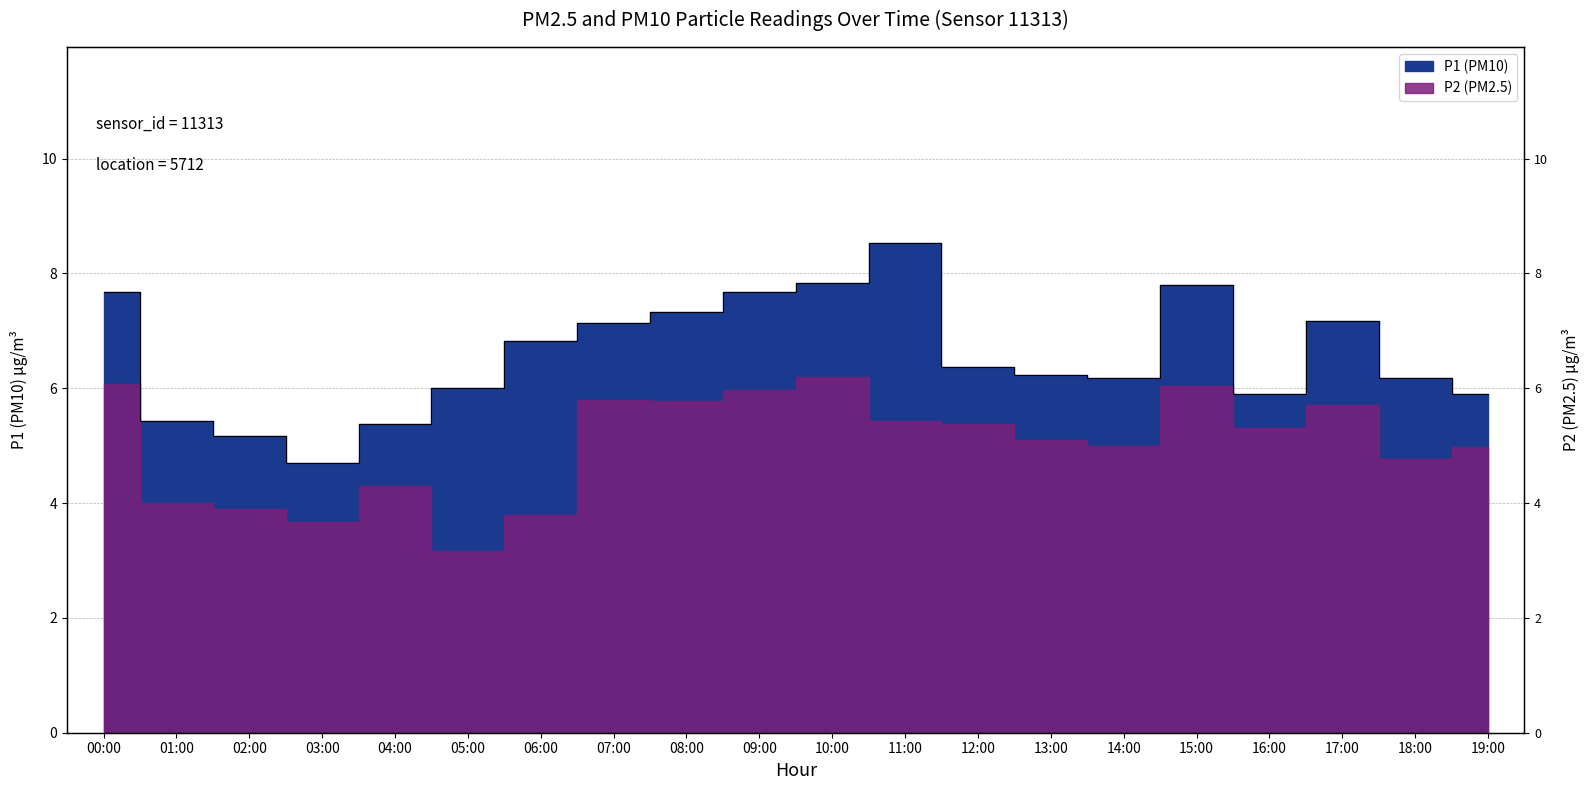

At which label does the data first exceed 6?

00:00